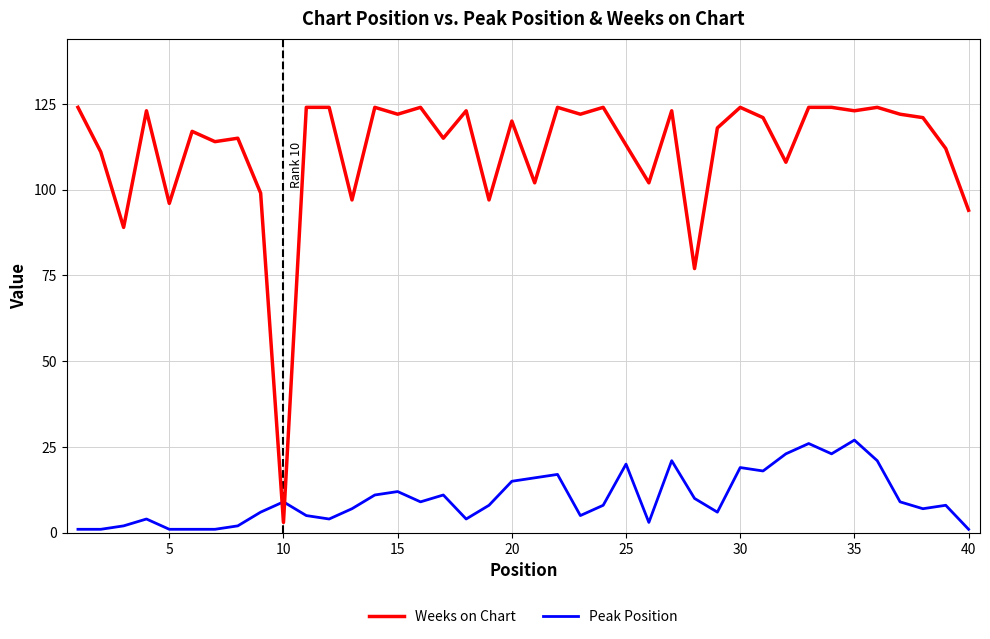

Which series has the largest total across all categories?

Weeks on Chart